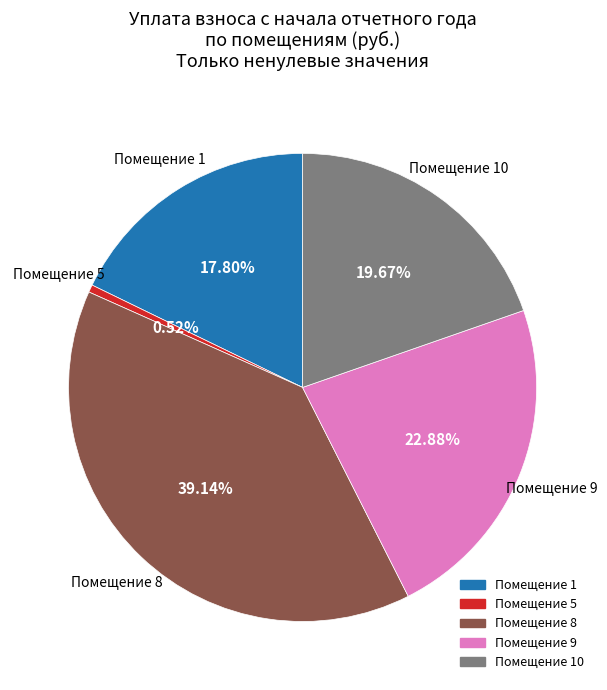

Does any single category account for the majority?

No